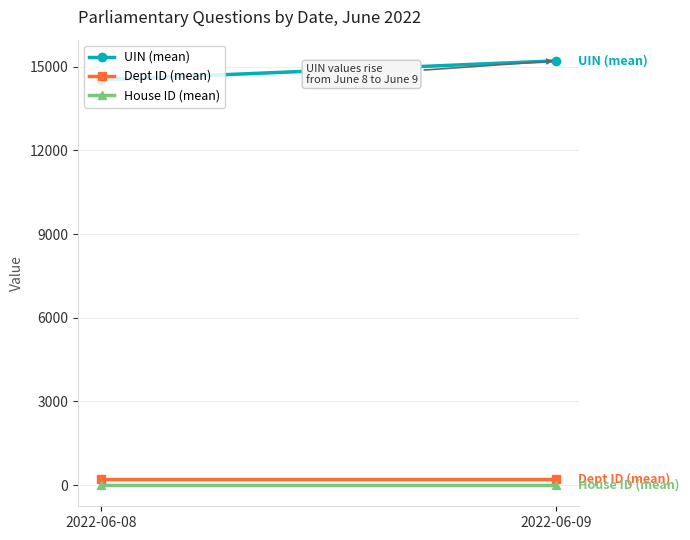

Which category has the lowest value in the House ID (mean) series?

2022-06-08